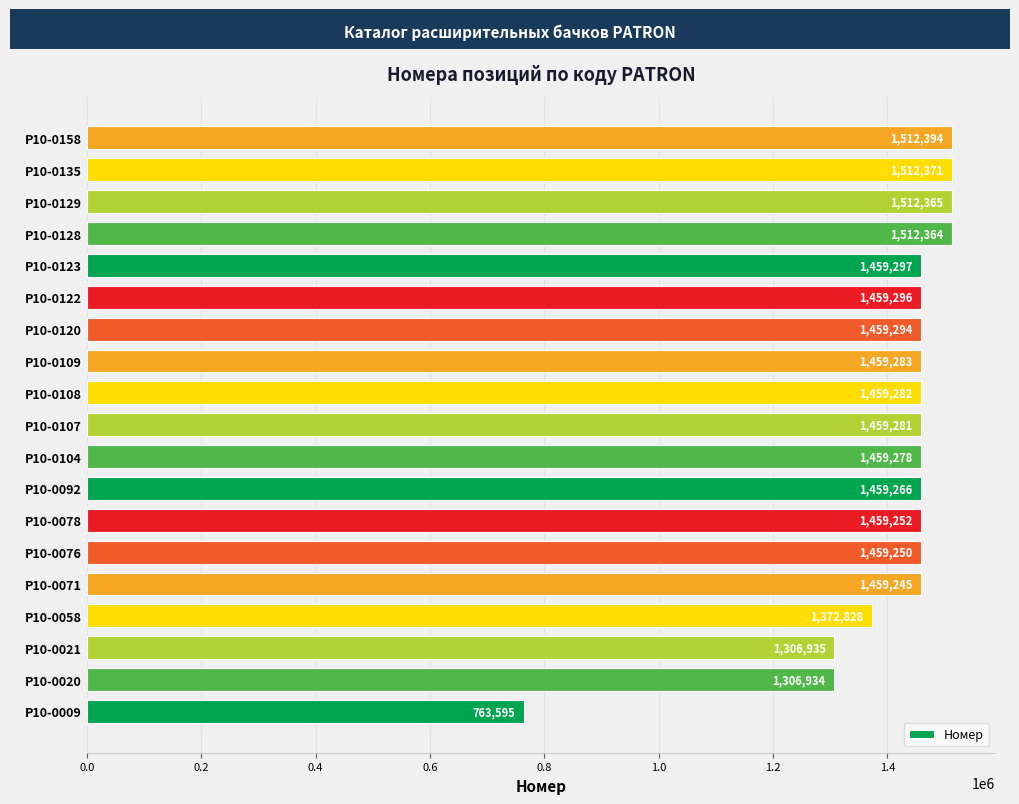

Between P10-0108 and P10-0107, which is larger?

P10-0108